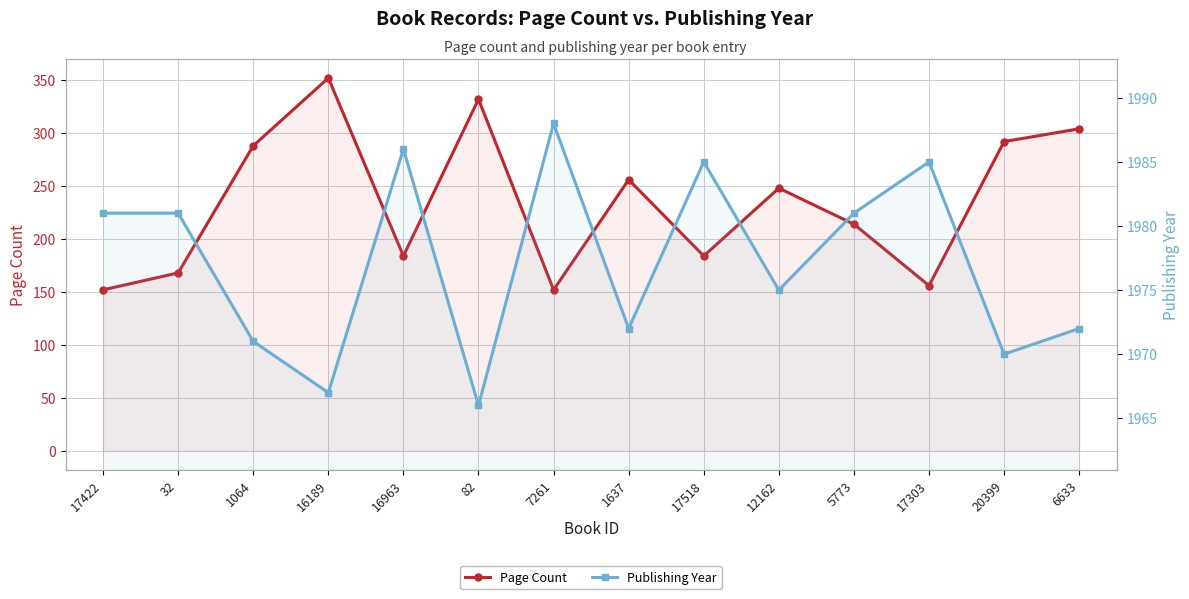

What is the sum of the Page Count values at 1064 and 1637?

544